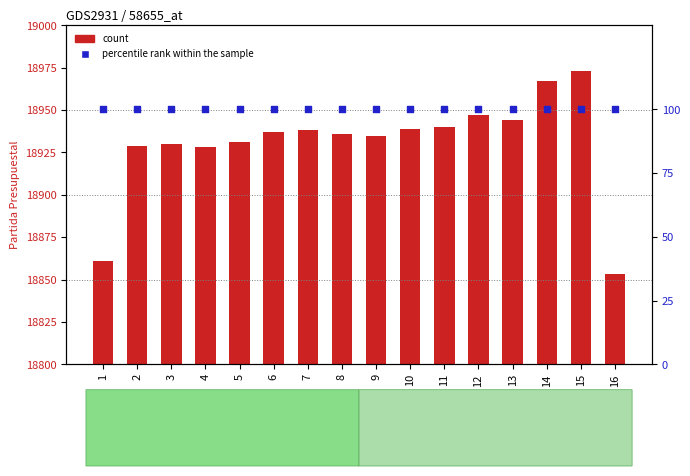

Which series contains the lowest Y value?

percentile rank within the sample